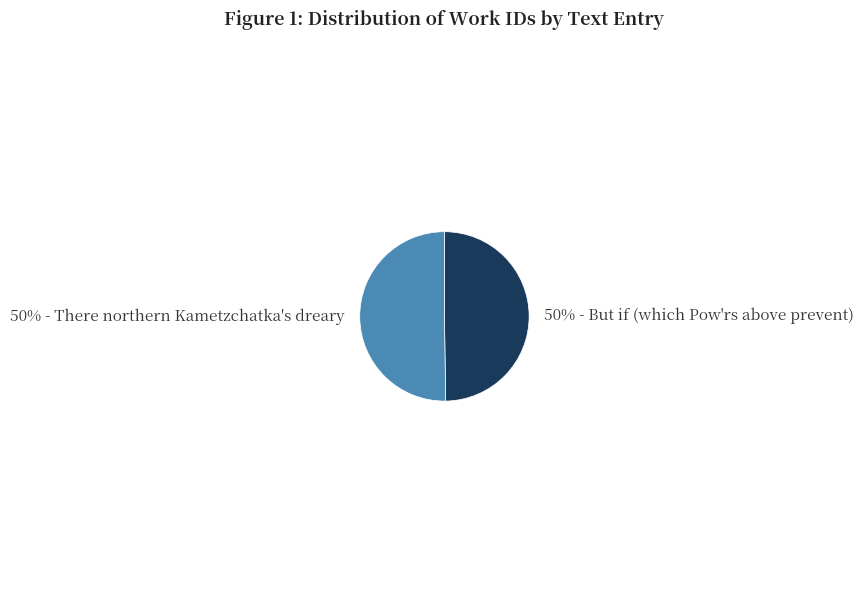

To the nearest percent, what is the average slice percentage?

50%